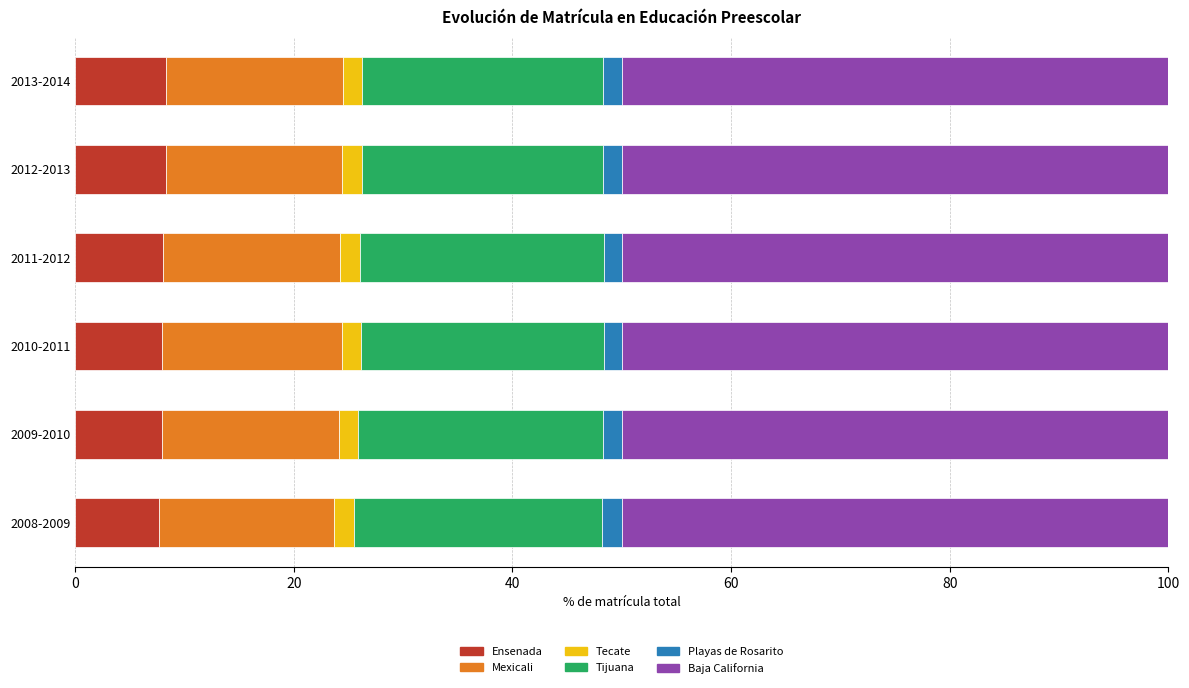

What is the average value of the Ensenada series?

8.0